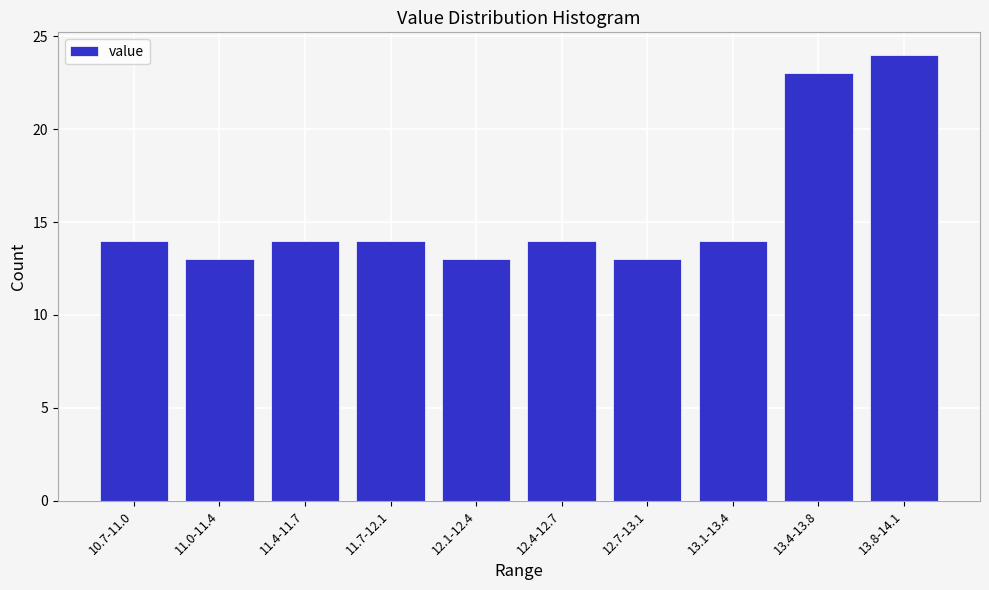

Reading right to left, what are all the values shown in this chart?

24	23	14	13	14	13	14	14	13	14